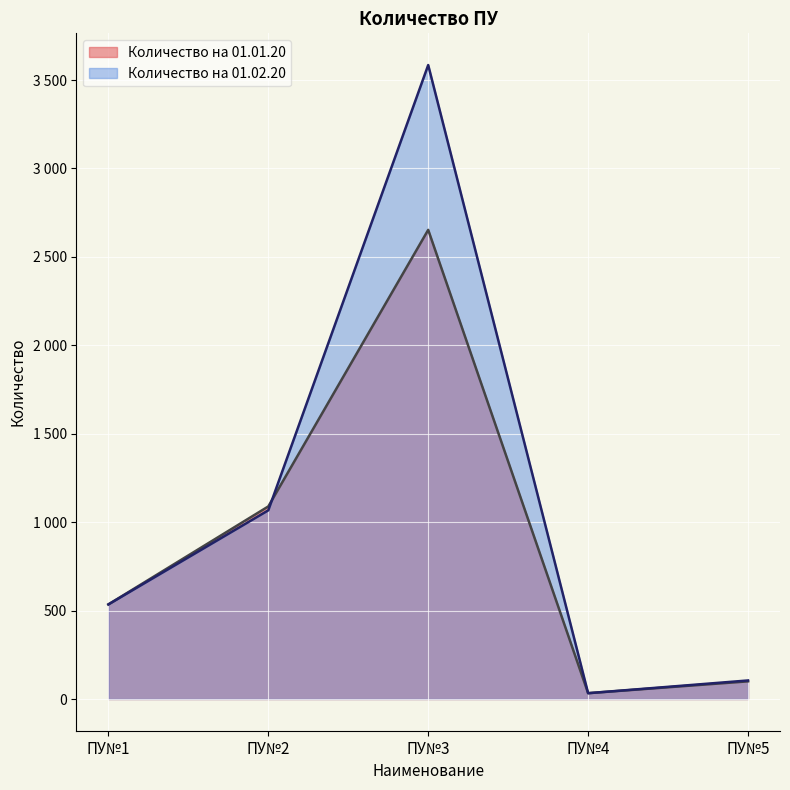

What is the lowest value of the Количество на 01.02.20 series?

33